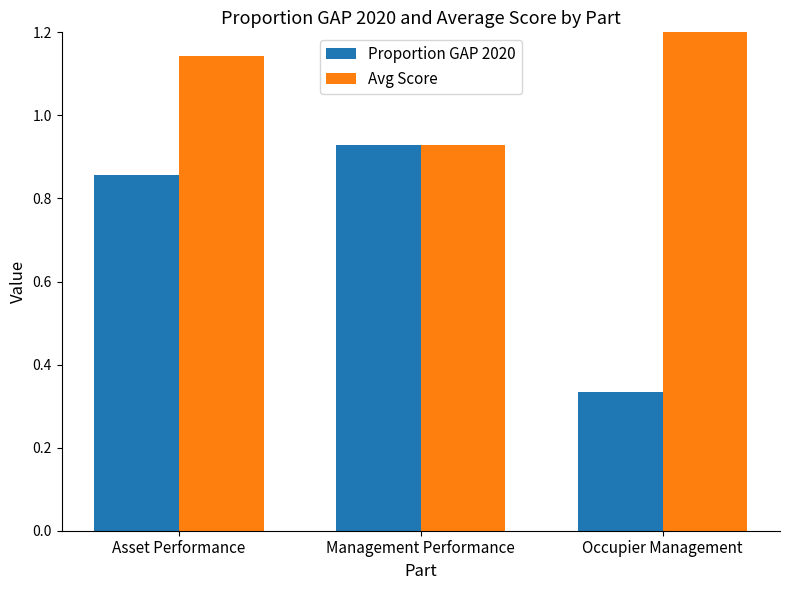

What is the approximate value of Proportion GAP 2020 at Management Performance?

0.9